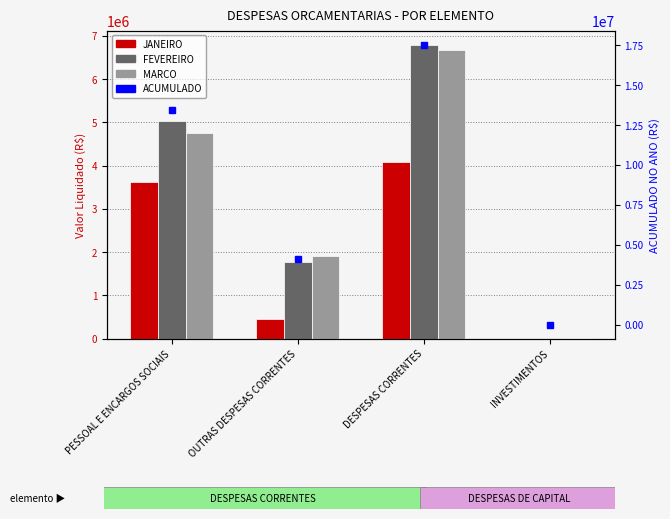

What is the label of the 1st bar from the left?

PESSOAL E ENCARGOS SOCIAIS